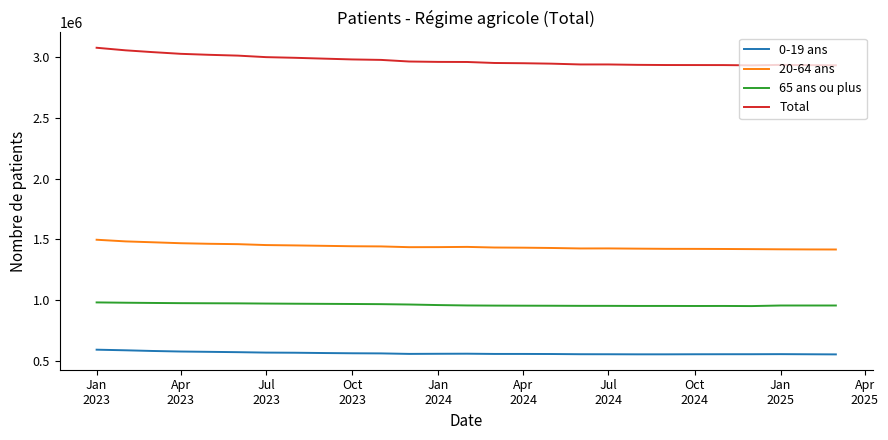

True or false: 0-19 ans and Total cross at least once.

False